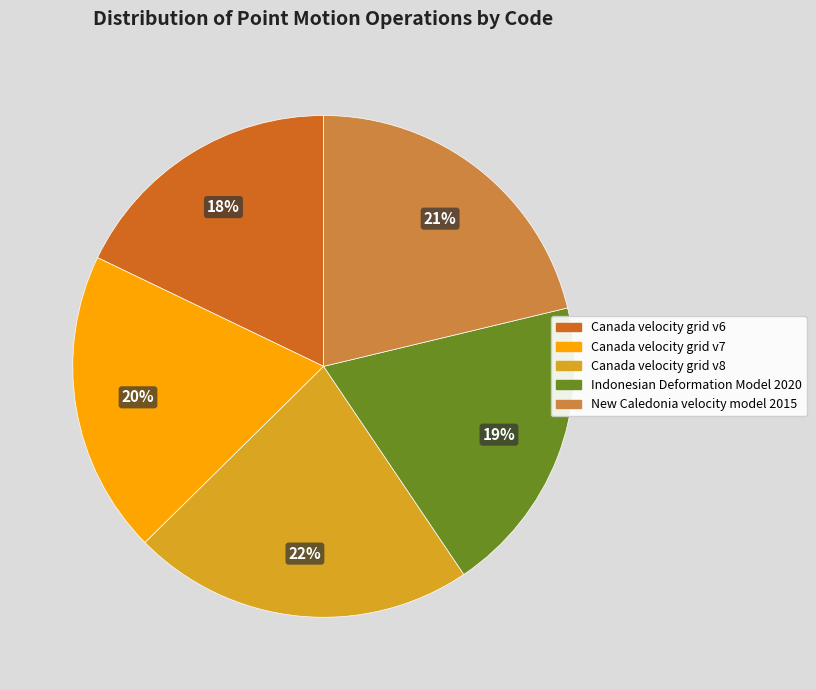

Count the number of slices in the pie.

5